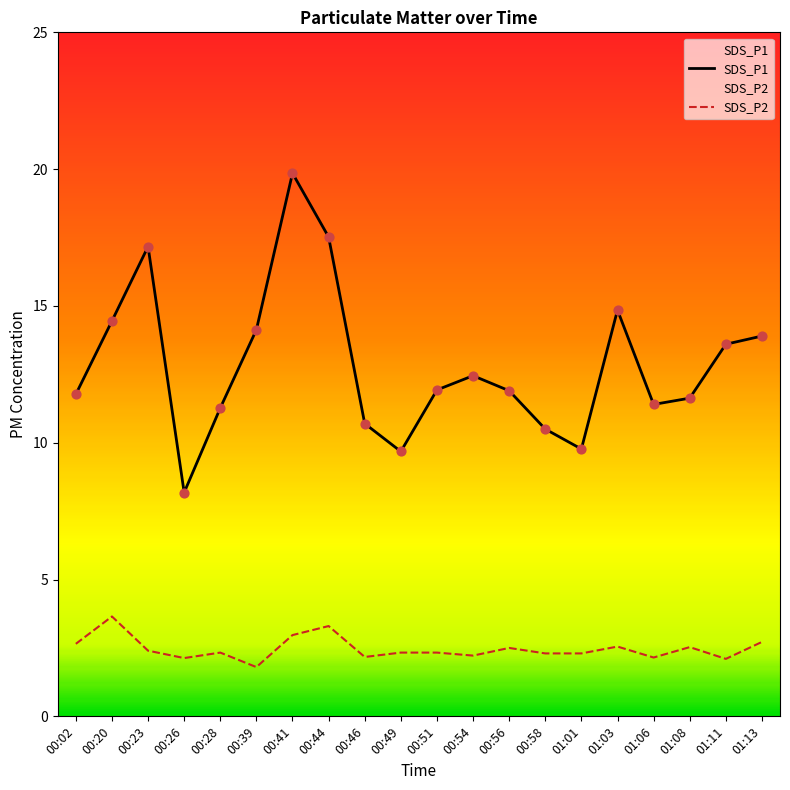

At how many categories does at least one series exceed 14?

6